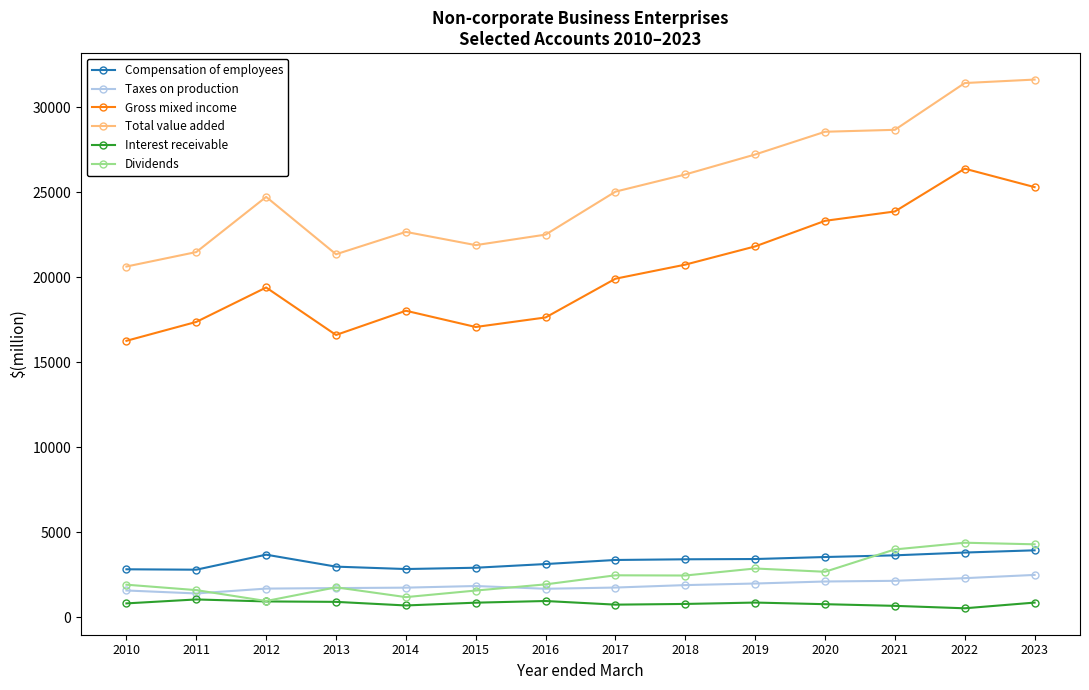

True or false: Dividends has more than 0 interior local peaks.

True